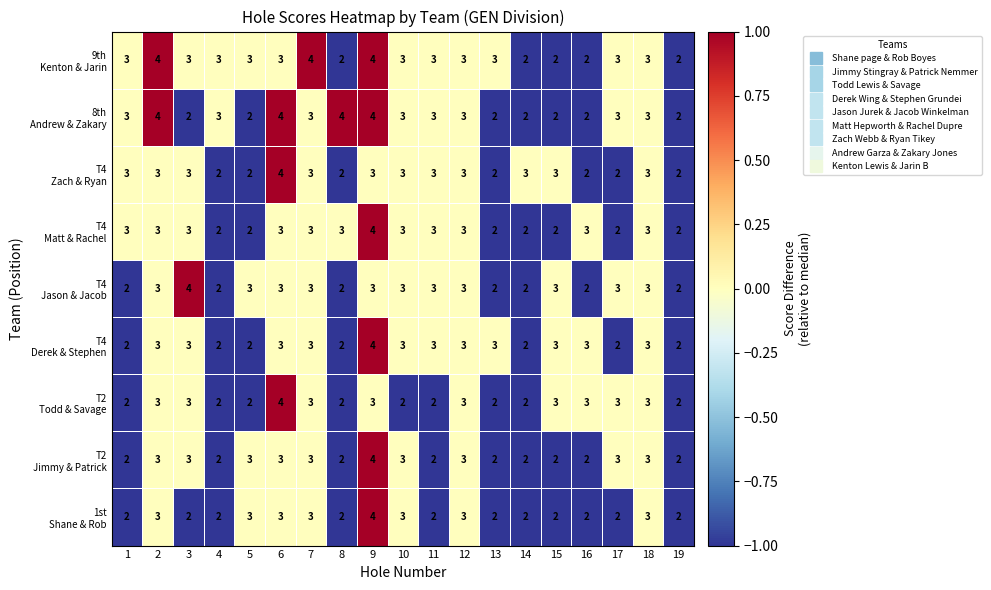

What is the total value across all series at 11?

24